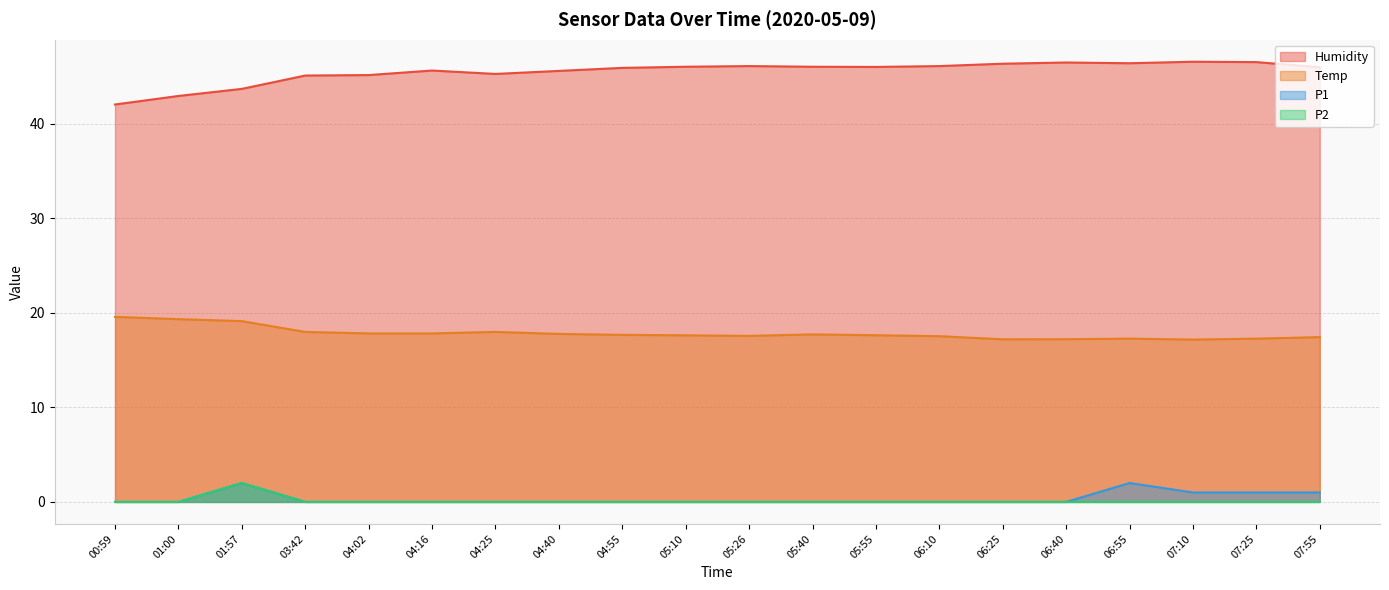

How many data points does each series have?

20